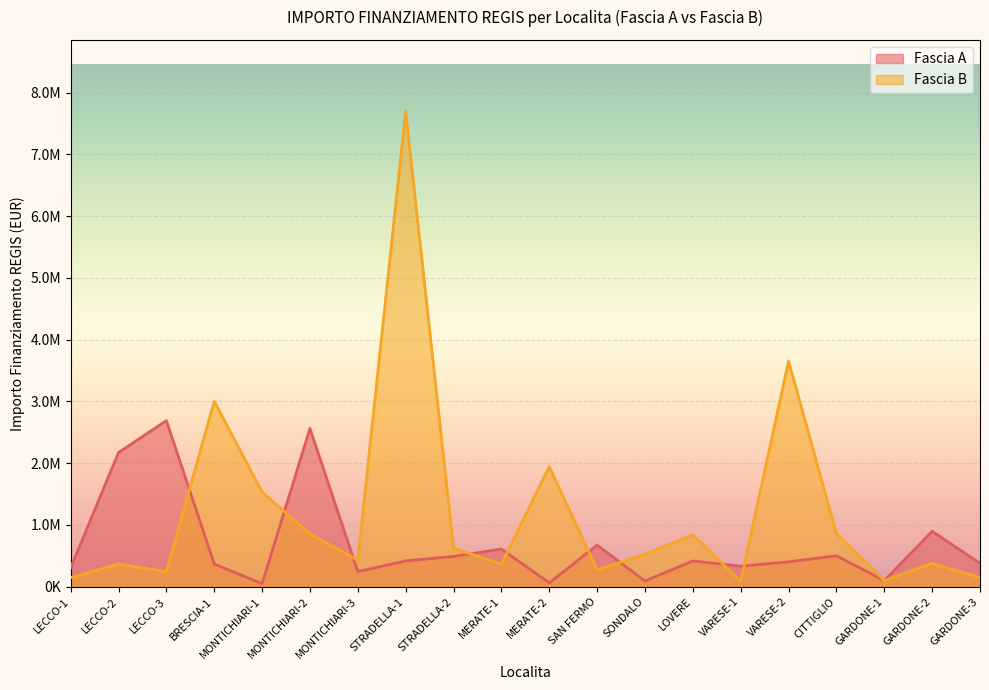

Between which two adjacent categories do Fascia B and Fascia A first intersect?

LECCO-3 and BRESCIA-1